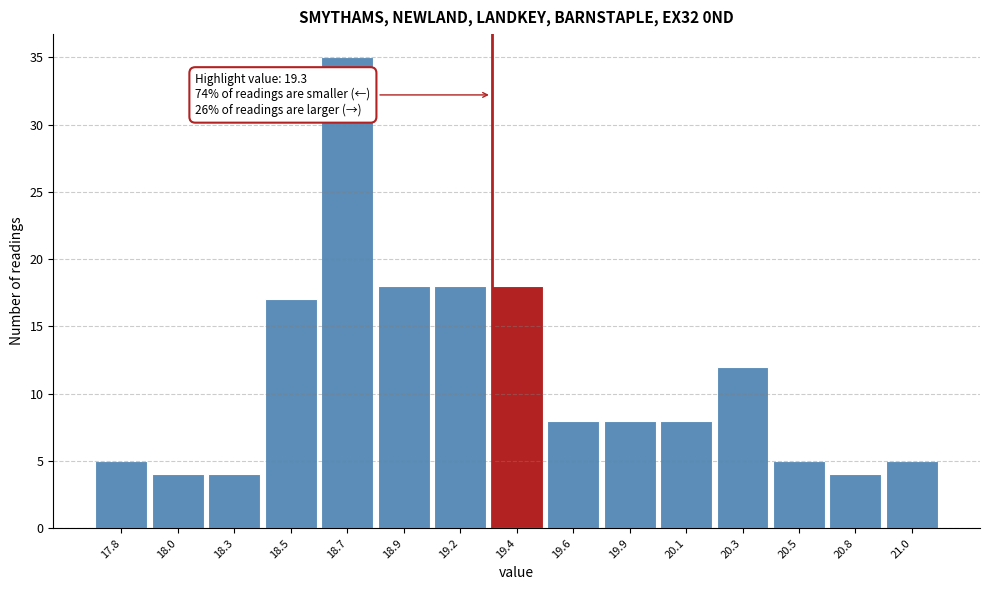

Reading left to right, extract all data points from this chart.

17.8=5	18.0=4	18.3=4	18.5=17	18.7=35	18.9=18	19.2=18	19.4=18	19.6=8	19.9=8	20.1=8	20.3=12	20.5=5	20.8=4	21.0=5